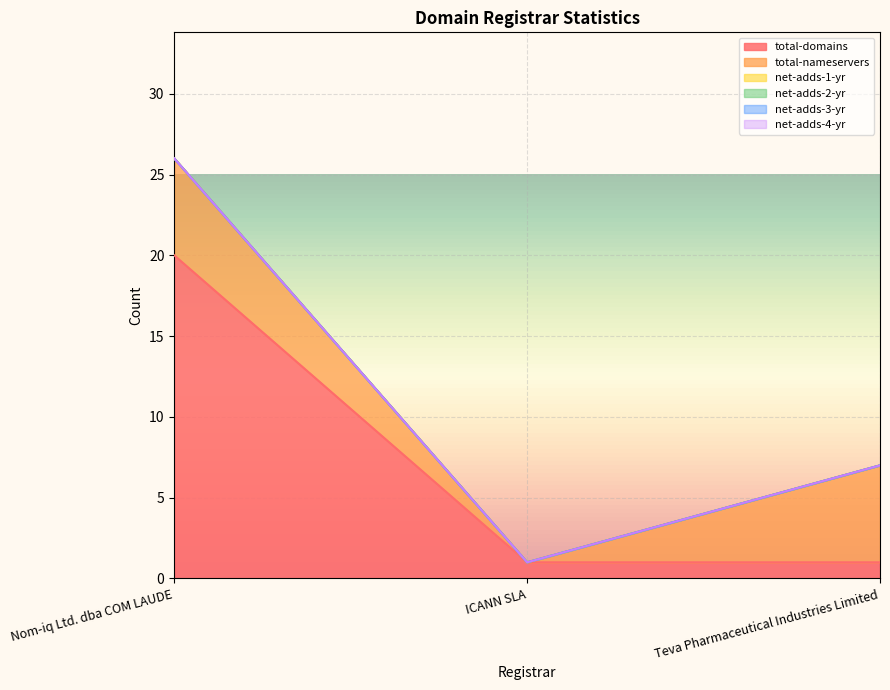

Does the chart display data point markers on the line(s)?

No